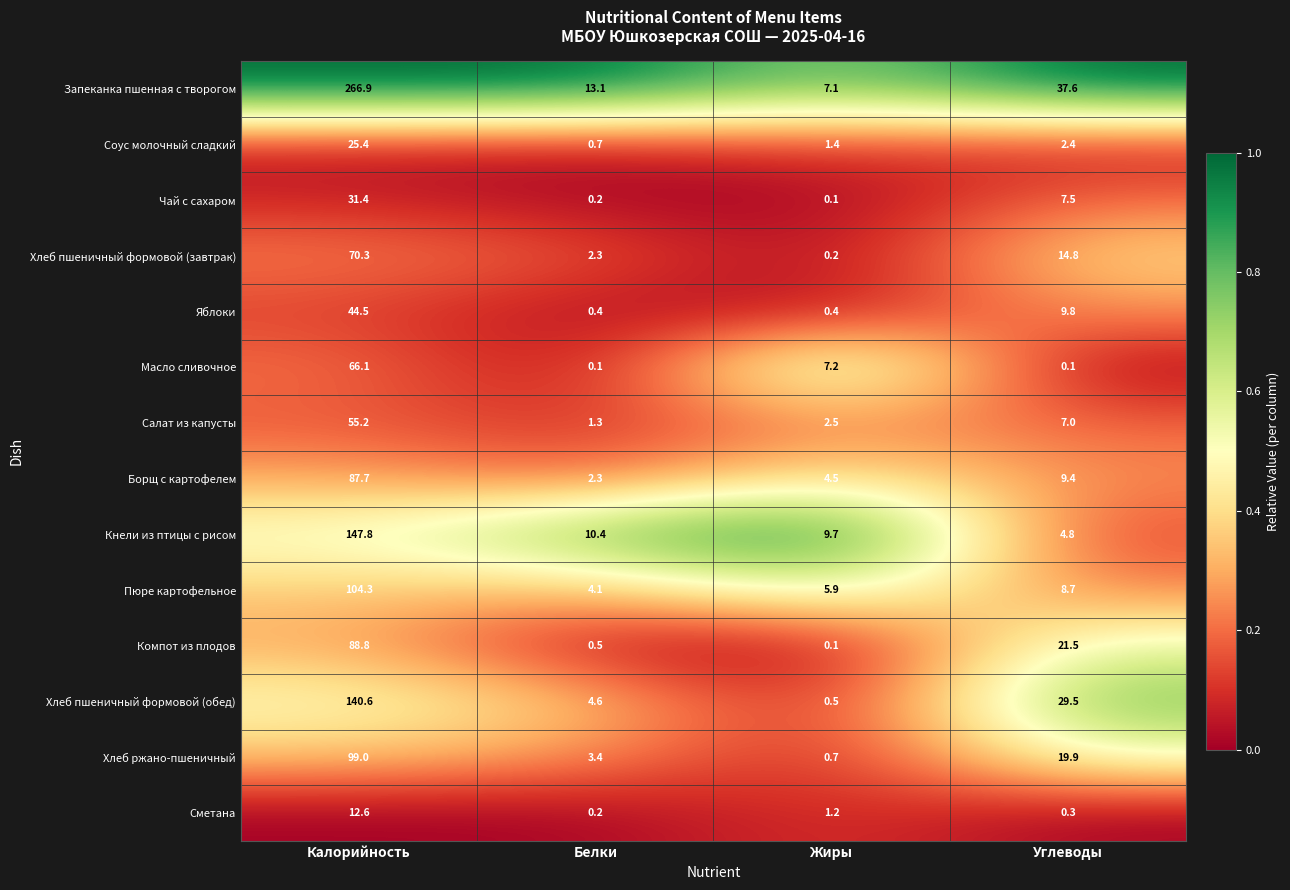

Which series changed the most between Калорийность and Белки?

Запеканка пшенная с творогом